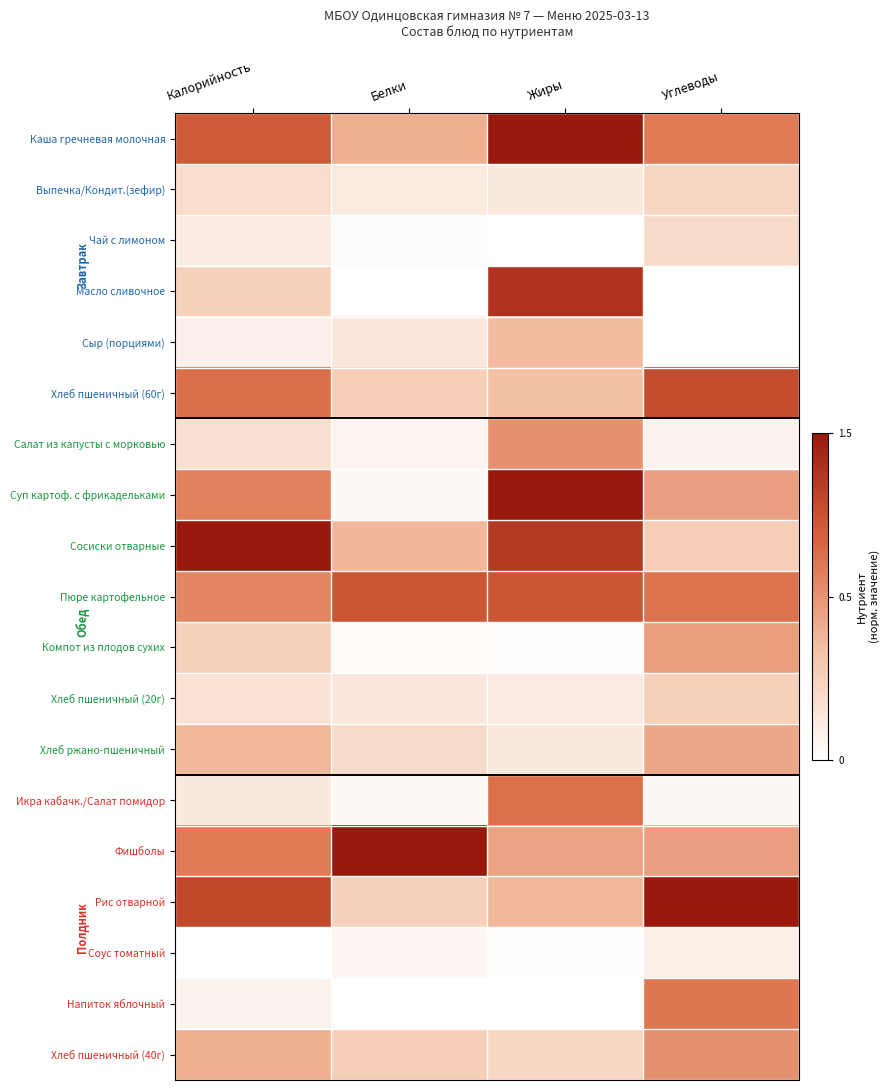

At Белки, list the series in order from smallest to largest.

Напиток яблочный, Масло сливочное, Чай с лимоном, Компот из плодов сухих, Икра кабачк./Салат помидор, Суп картоф. с фрикадельками, Соус томатный, Салат из капусты с морковью, Выпечка/Кондит.(зефир), Сыр (порциями), Хлеб пшеничный (20г), Хлеб ржано-пшеничный, Рис отварной, Хлеб пшеничный (60г), Хлеб пшеничный (40г), Сосиски отварные, Каша гречневая молочная, Пюре картофельное, Фишболы